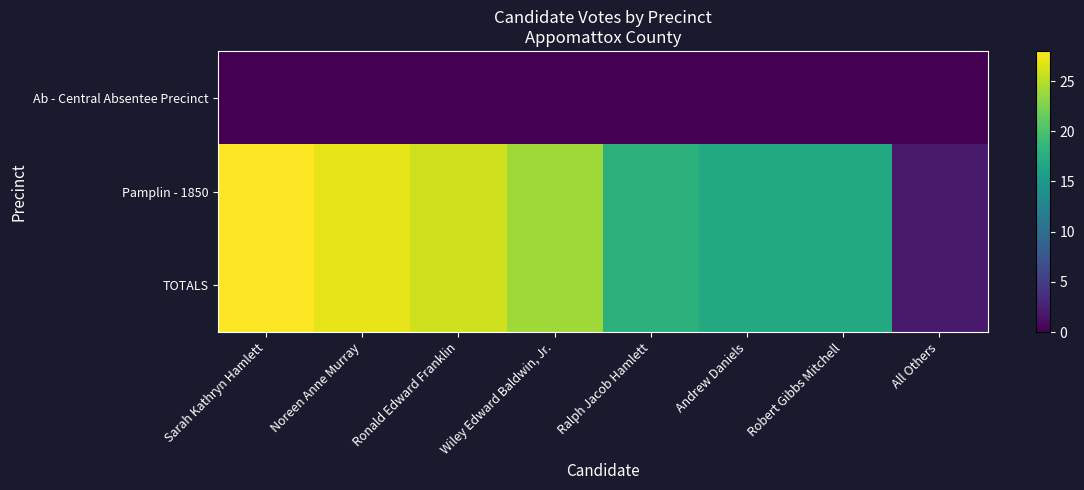

At which category does the chart reach its peak across all series?

Sarah Kathryn Hamlett